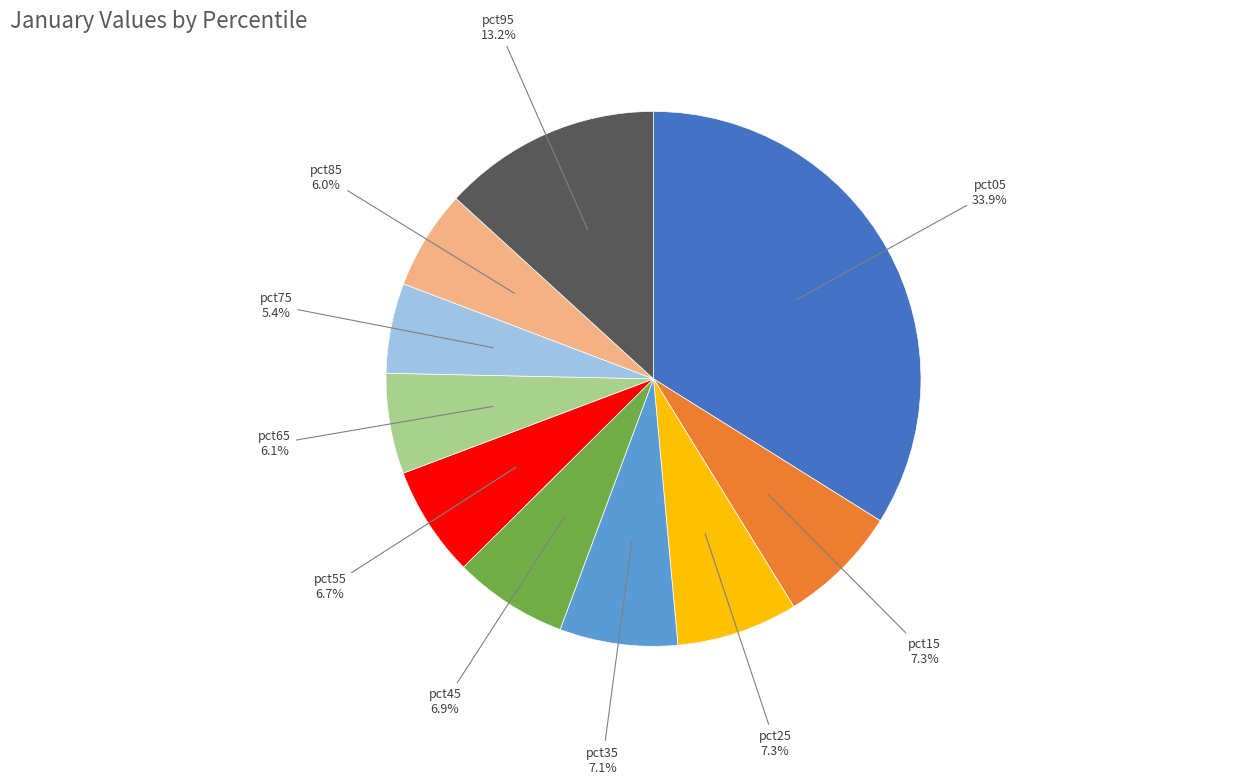

Is there any slice that represents more than half of the pie?

No